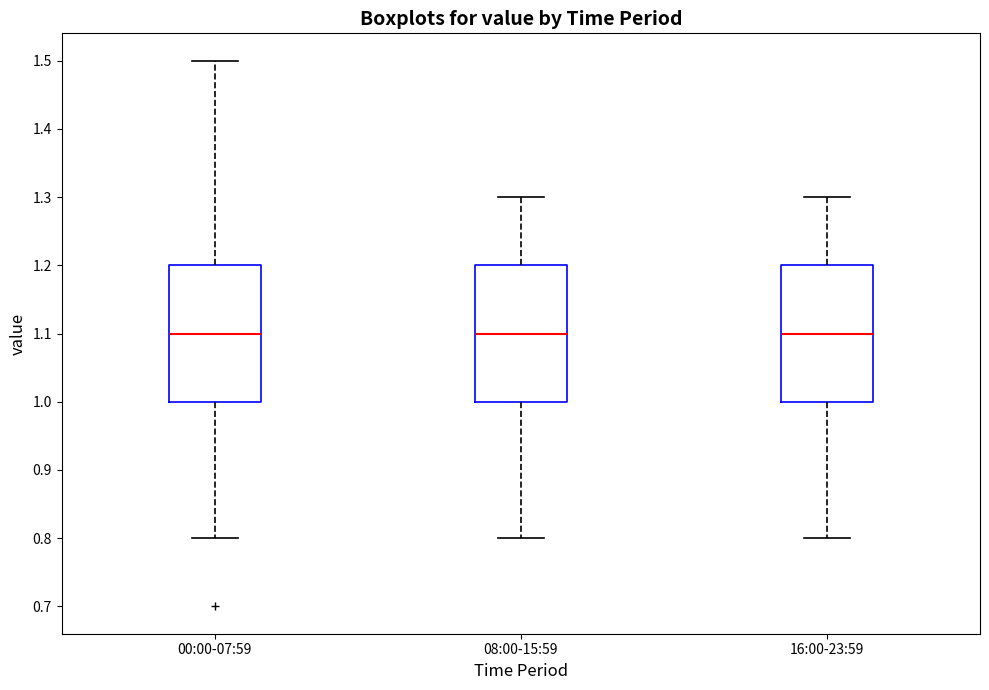

Where does the lower whisker of the box for 08:00-15:59 end on the y-axis? The values are not printed on the chart, so give them approximately, as read against the axis.

0.8